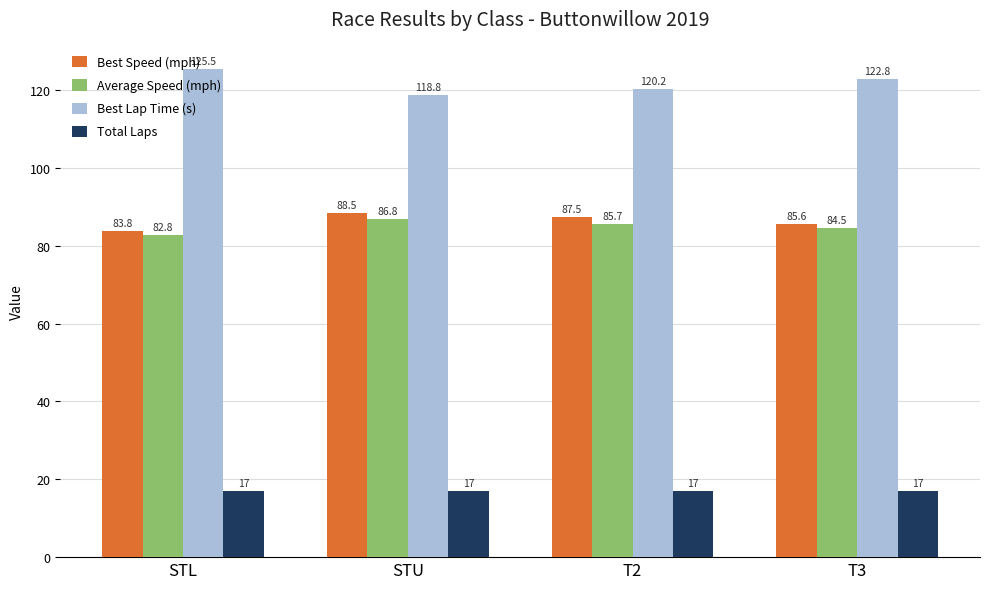

At which label does Best Lap Time (s) first exceed 122?

STL